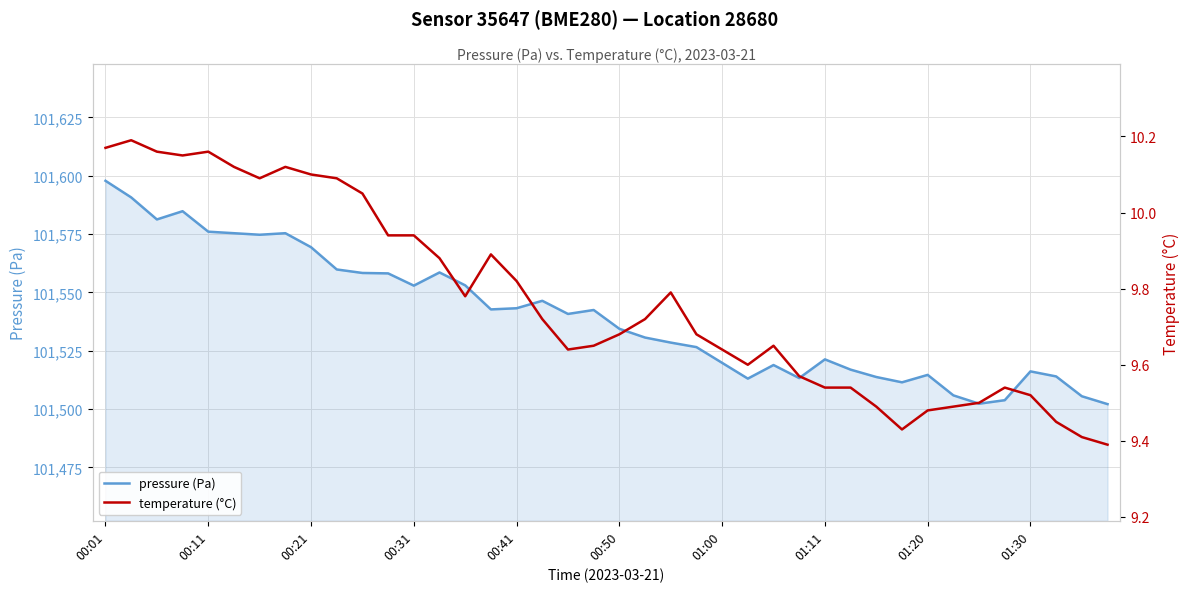

Count the number of categories in the chart.

40